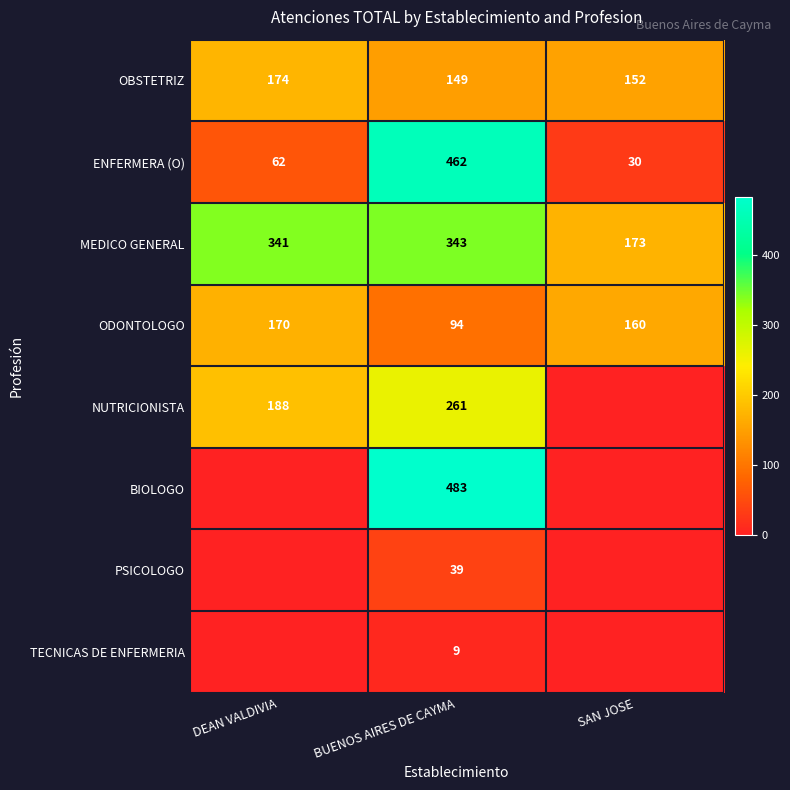

The value of TECNICAS DE ENFERMERIA at BUENOS AIRES DE CAYMA is 9. True or false?

True